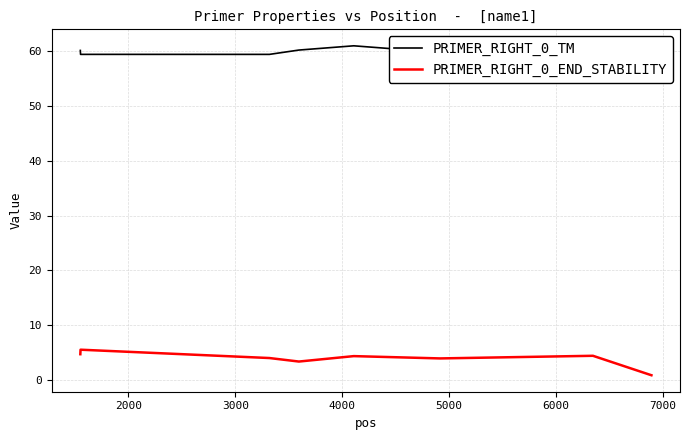

List the series in order of their peak value, highest first.

PRIMER_RIGHT_0_TM, PRIMER_RIGHT_0_END_STABILITY